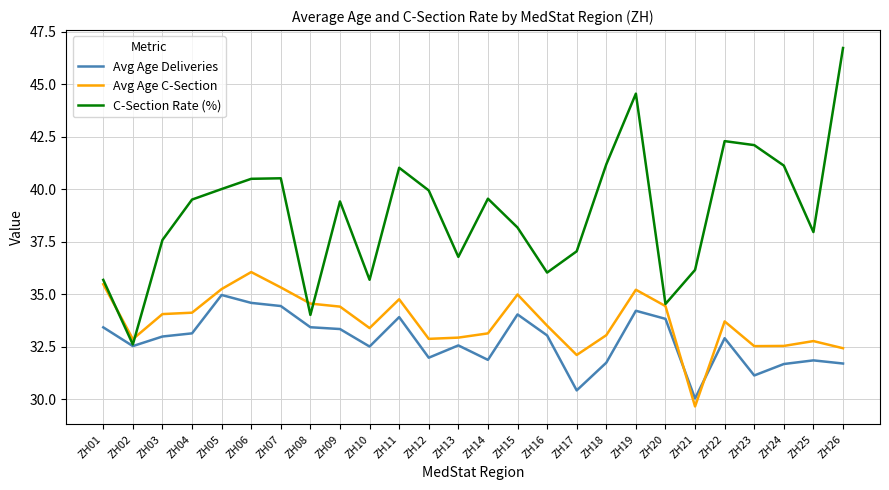

What value does the C-Section Rate (%) series have at ZH22?

42.3